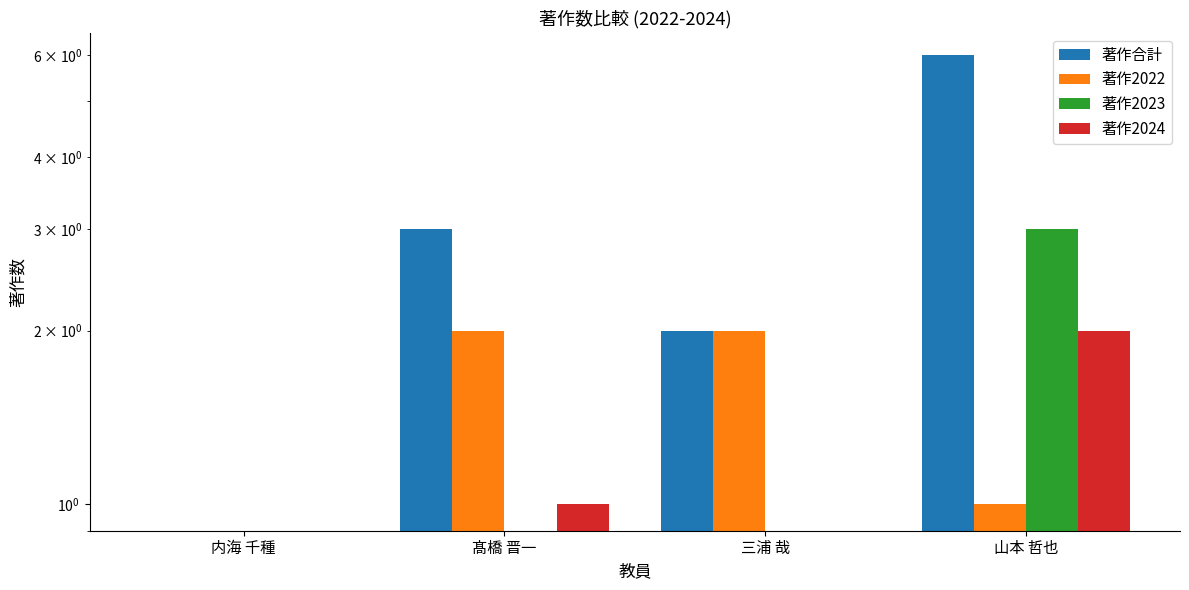

True or false: 著作合計 has a value of 1 at 三浦 哉.

False